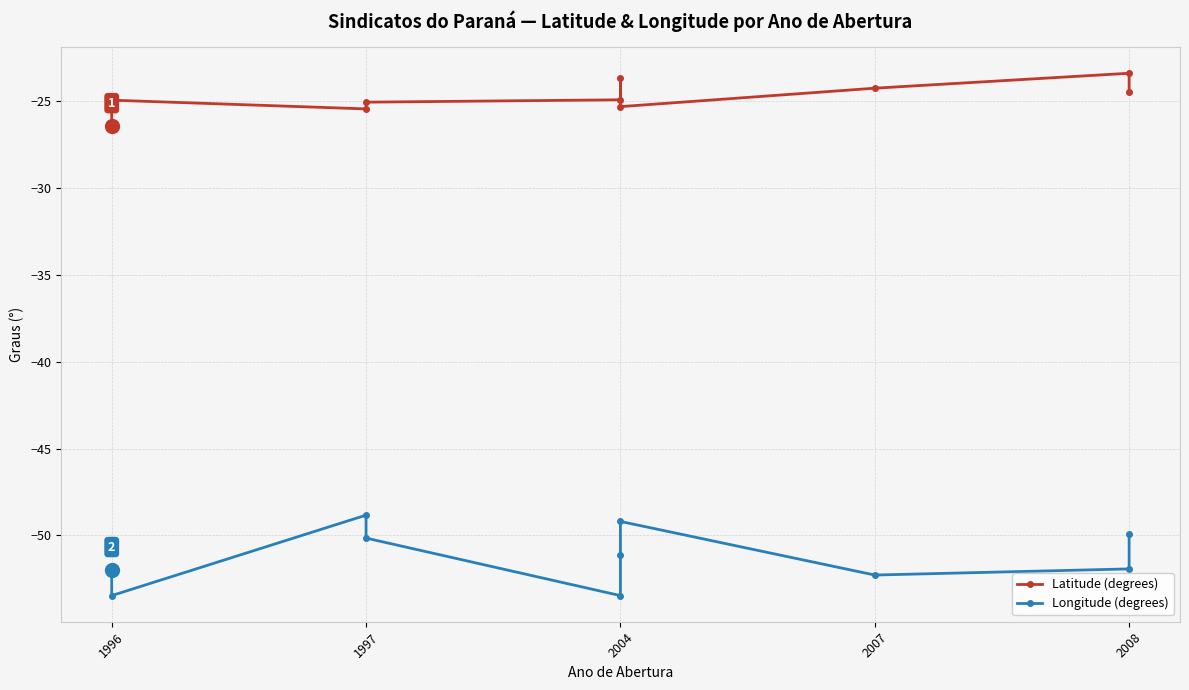

At 1997, list the series in order from smallest to largest.

Longitude (degrees), Latitude (degrees)